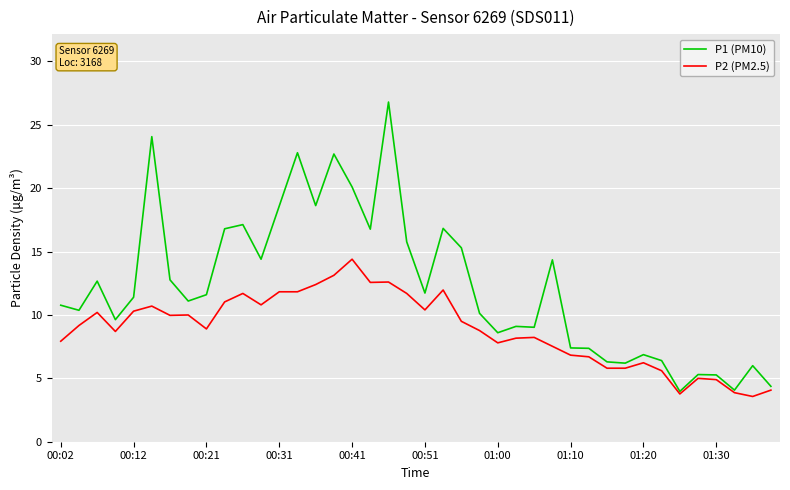

Rank the series by their average value, from lowest to highest.

P2 (PM2.5), P1 (PM10)